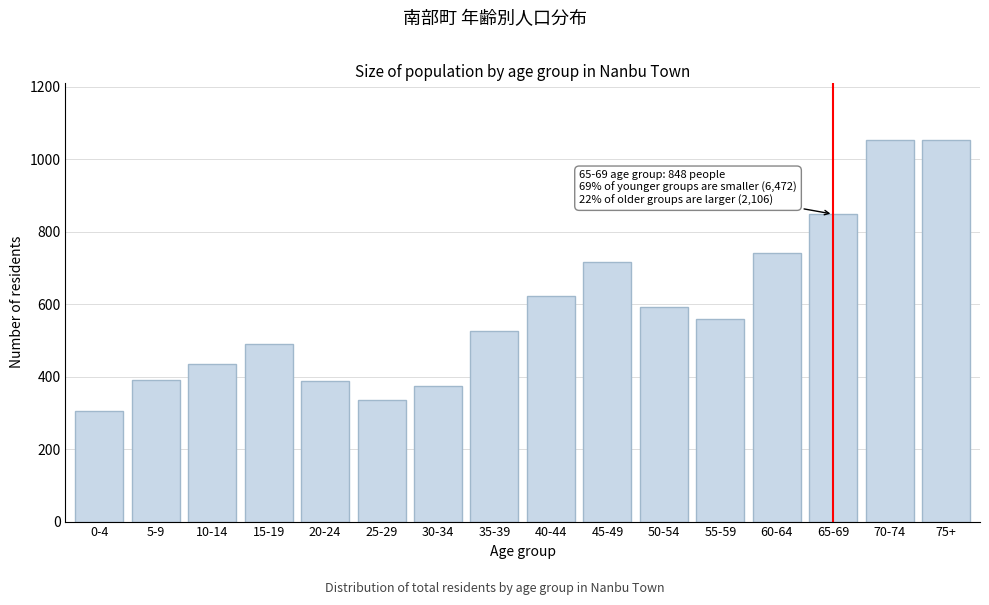

What value does the data have at 55-59, to the nearest 100?

600